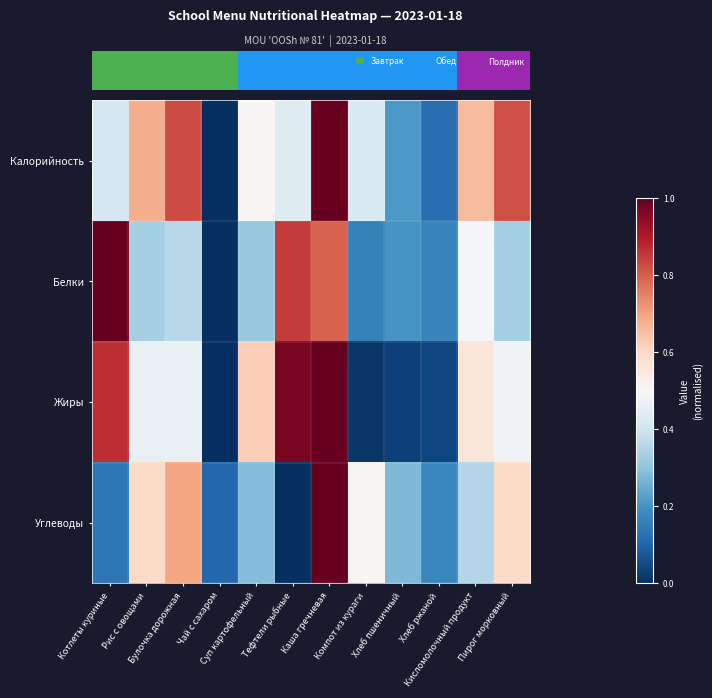

How many data points in Углеводы are above 0?

11